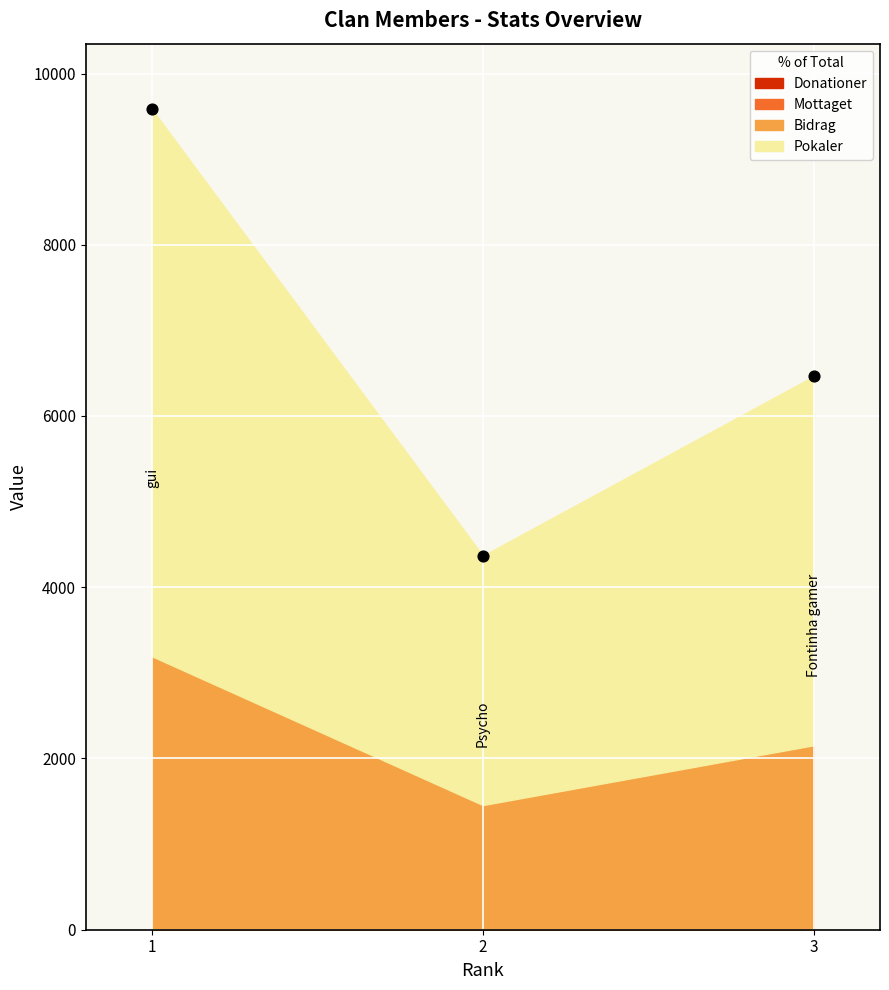

What is the range of Y values (max minus min)?

5214